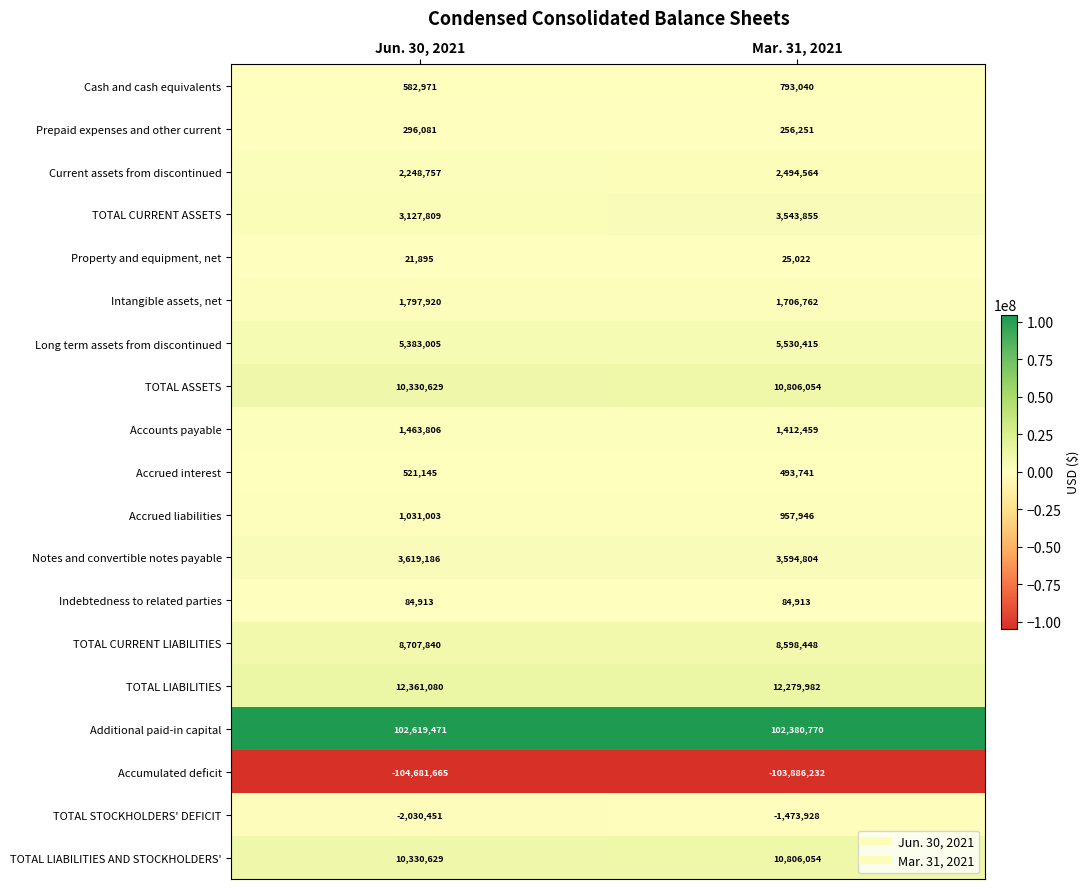

How many series are shown in this chart?

19